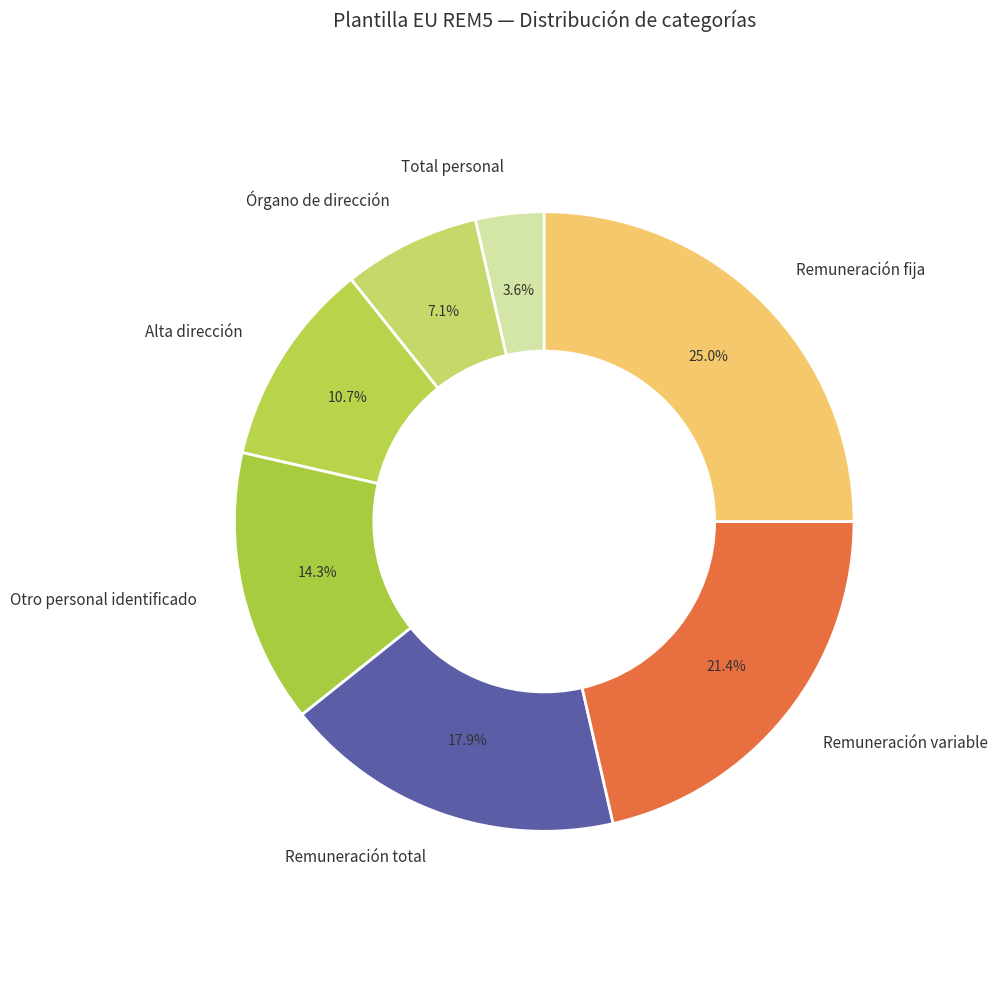

What is the smallest slice in the pie chart?

Total personal